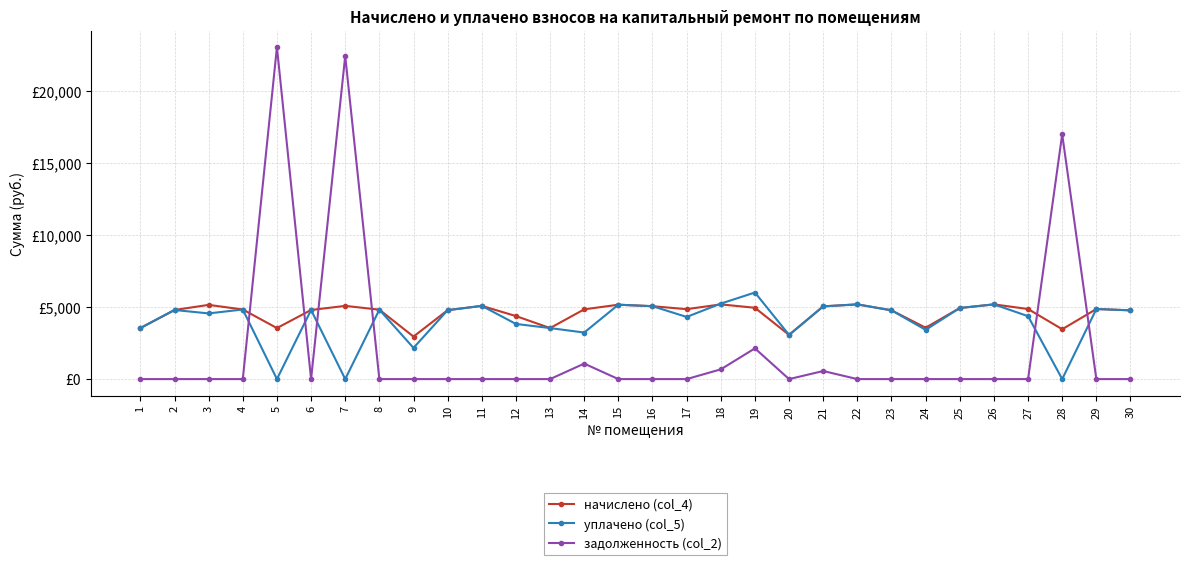

List the series in order of their overall mean, highest first.

начислено (col_4), уплачено (col_5), задолженность (col_2)